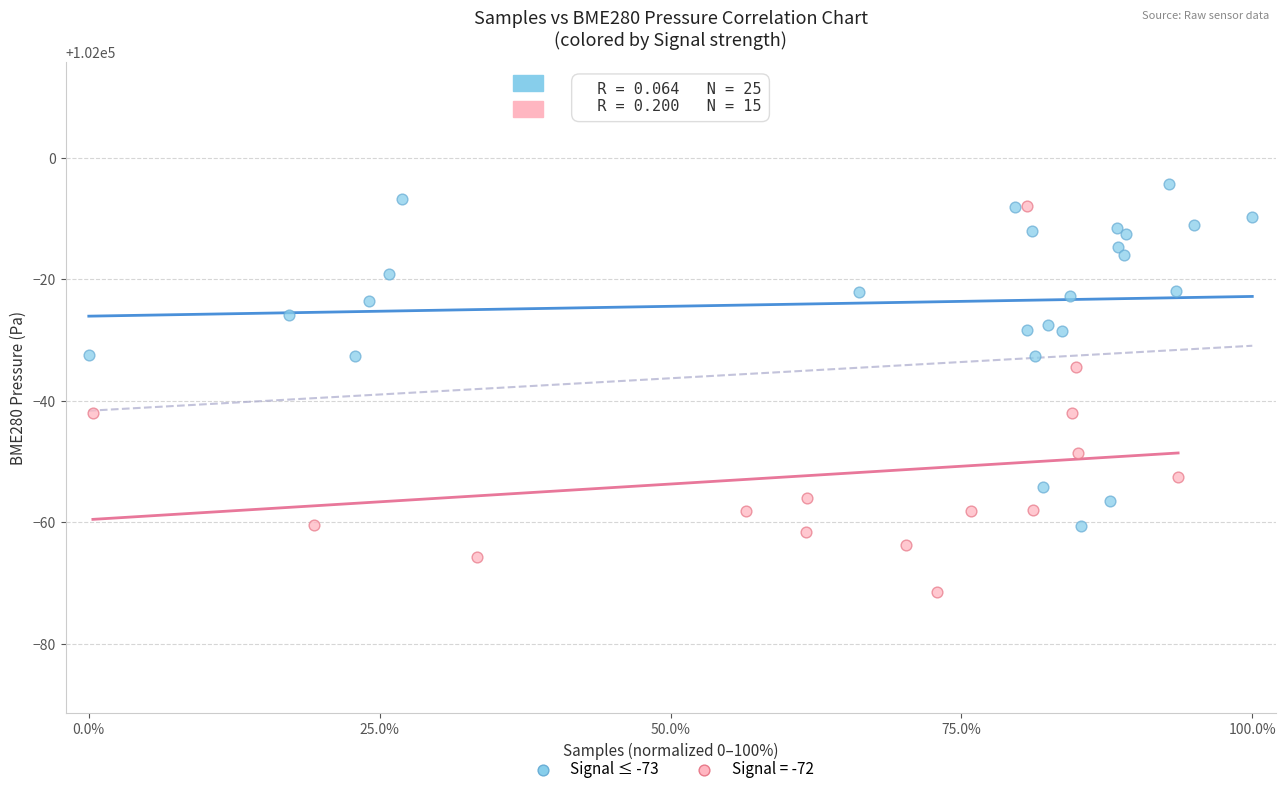

Which series reaches the minimum Y coordinate?

Signal = -72